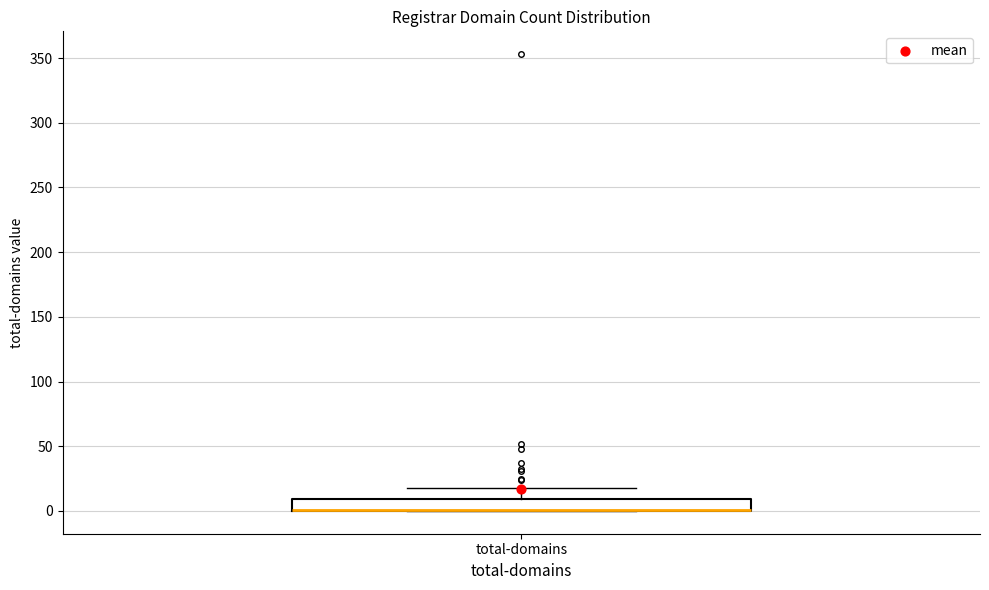

Transcribe this box plot: give where the median line is, the range the box spans, and where the two whiskers end, as read against the y-axis. The values are not printed on the chart, so give them approximately, as read against the axis.

median 0 (drawn on the box's lower edge), box 0 to 10, whiskers 0 to 20